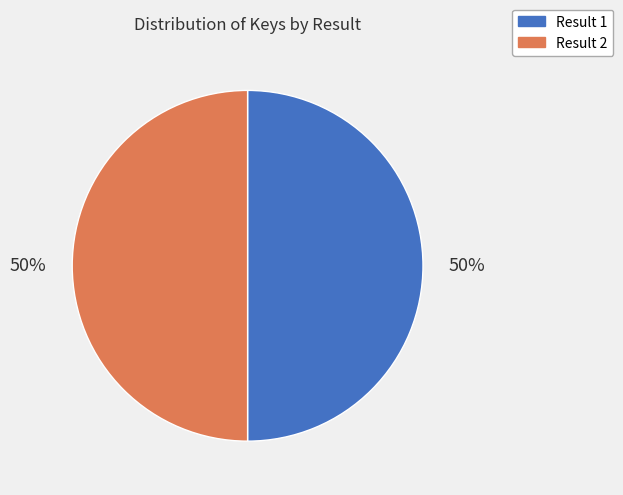

To the nearest percent, what is the average slice percentage?

50%